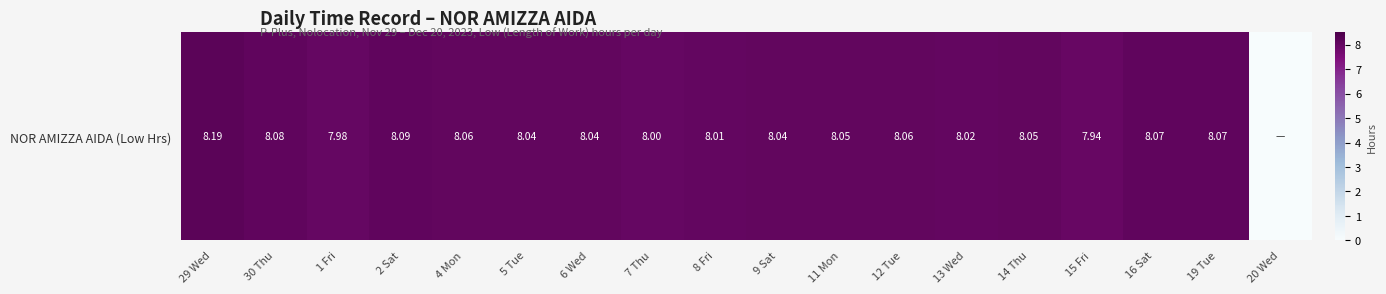

Count the number of values greater than 8.

14